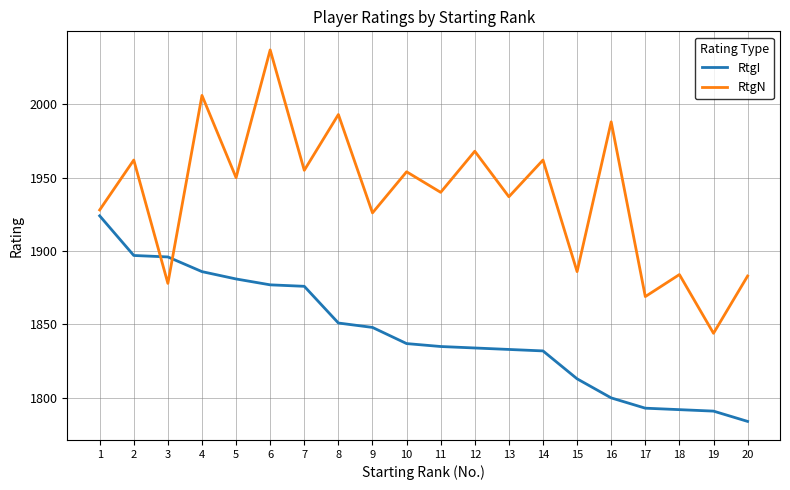

Rank the series at 18 from lowest to highest value.

RtgI, RtgN